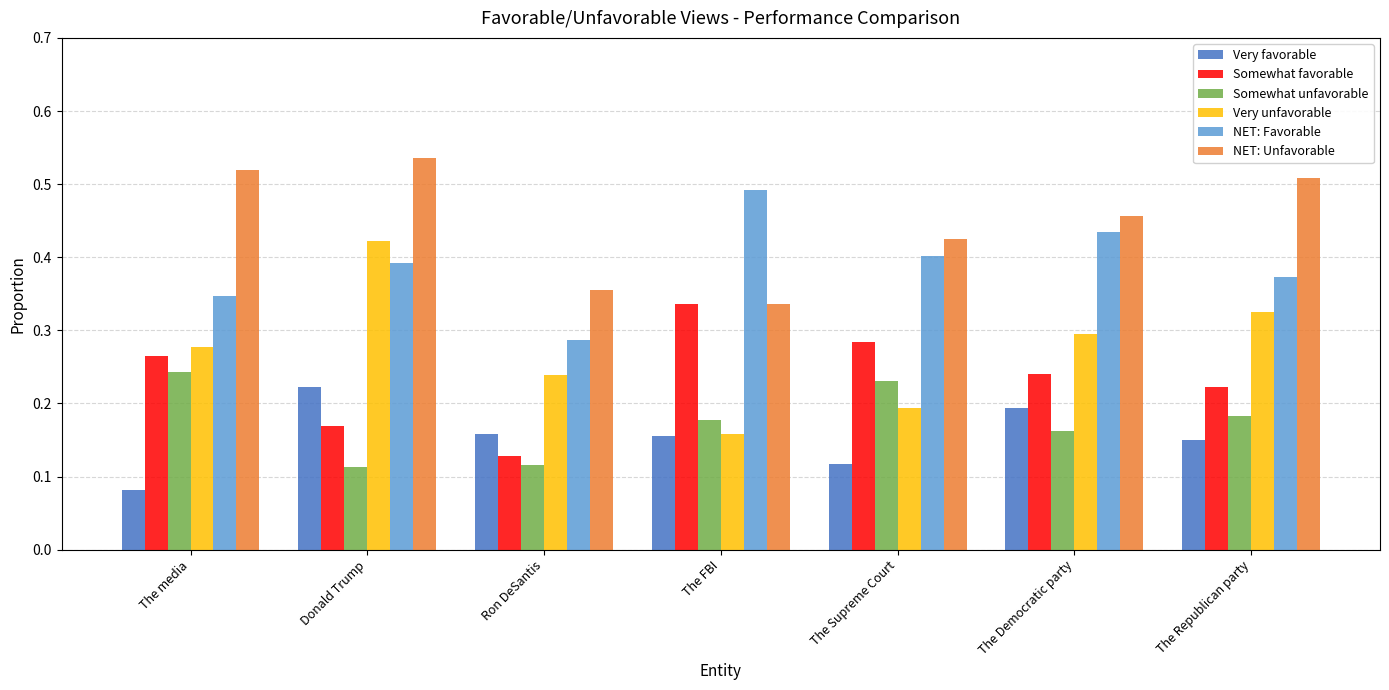

Is the value of NET: Unfavorable at Donald Trump greater than the value of NET: Favorable at The Democratic party?

Yes